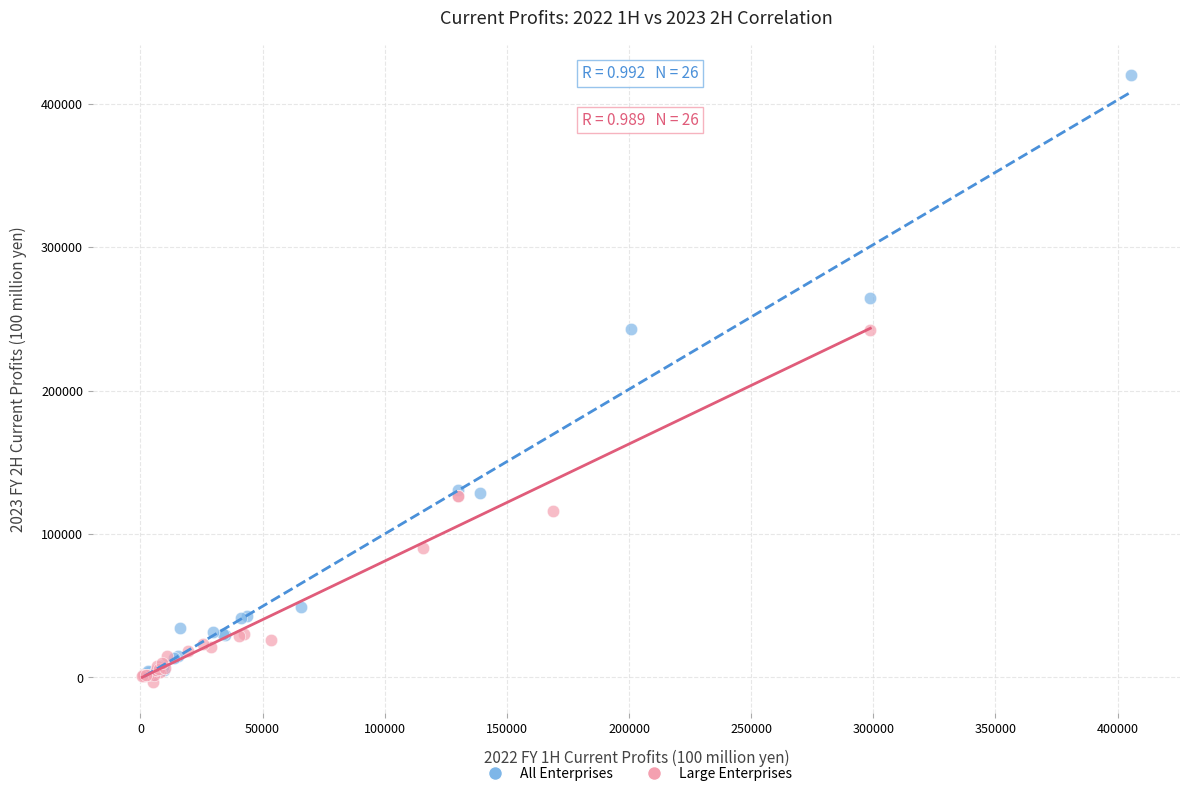

Which series has the largest Y range (max minus min)?

All Enterprises